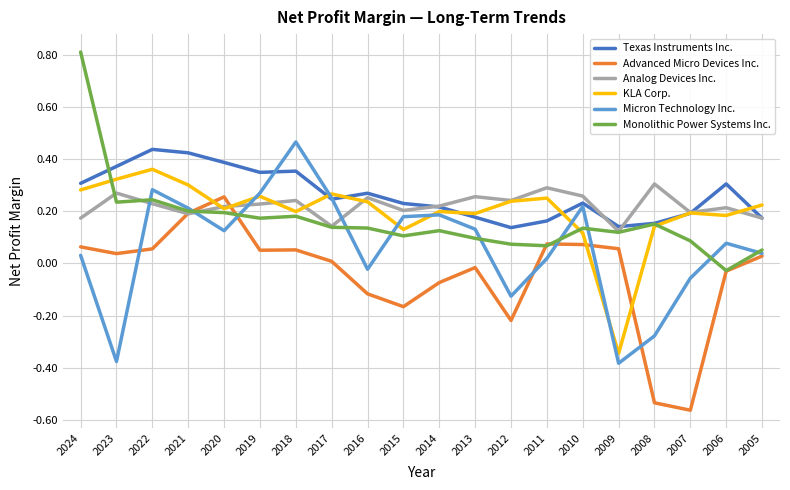

True or false: Micron Technology Inc. and Analog Devices Inc. intersect in this chart.

True